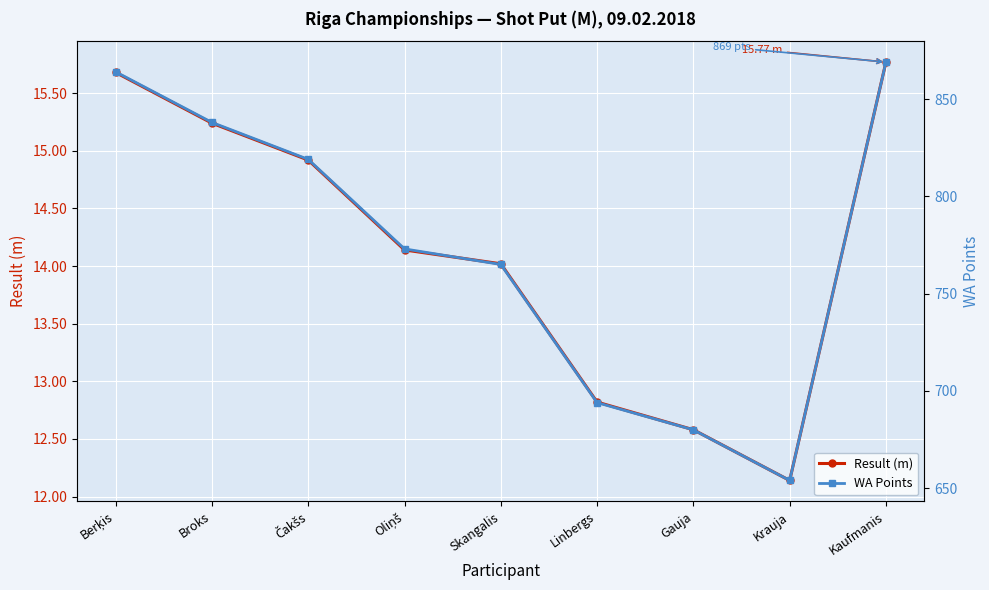

How many data points does each series have?

9